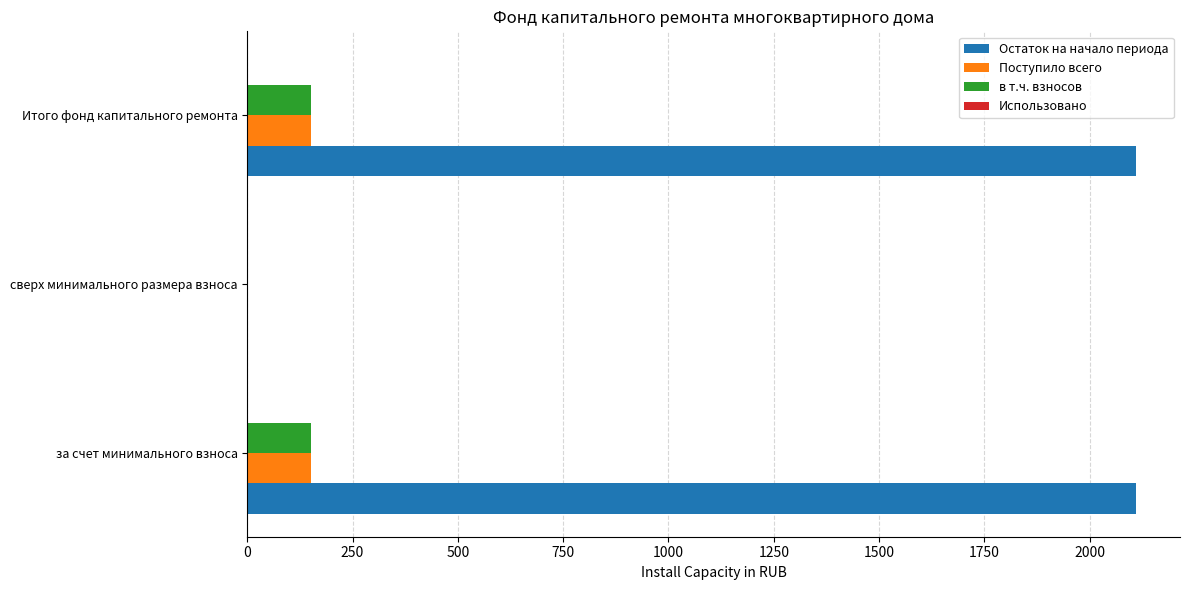

What is the maximum value shown in the chart?

2108.8